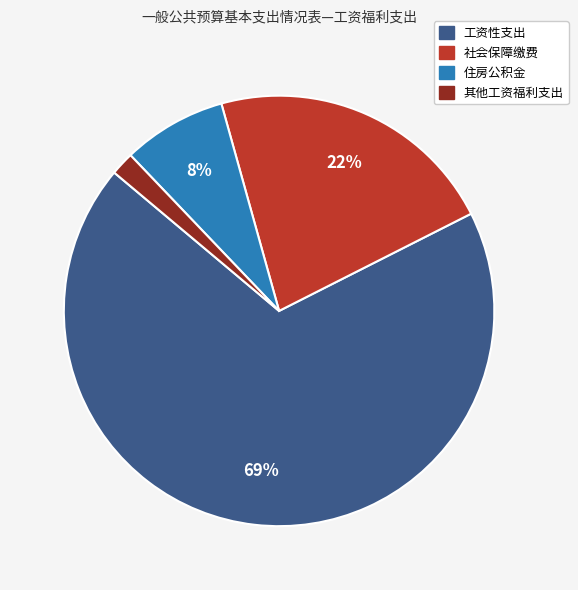

Is it true that 社会保障缴费 is 22% of the pie?

True